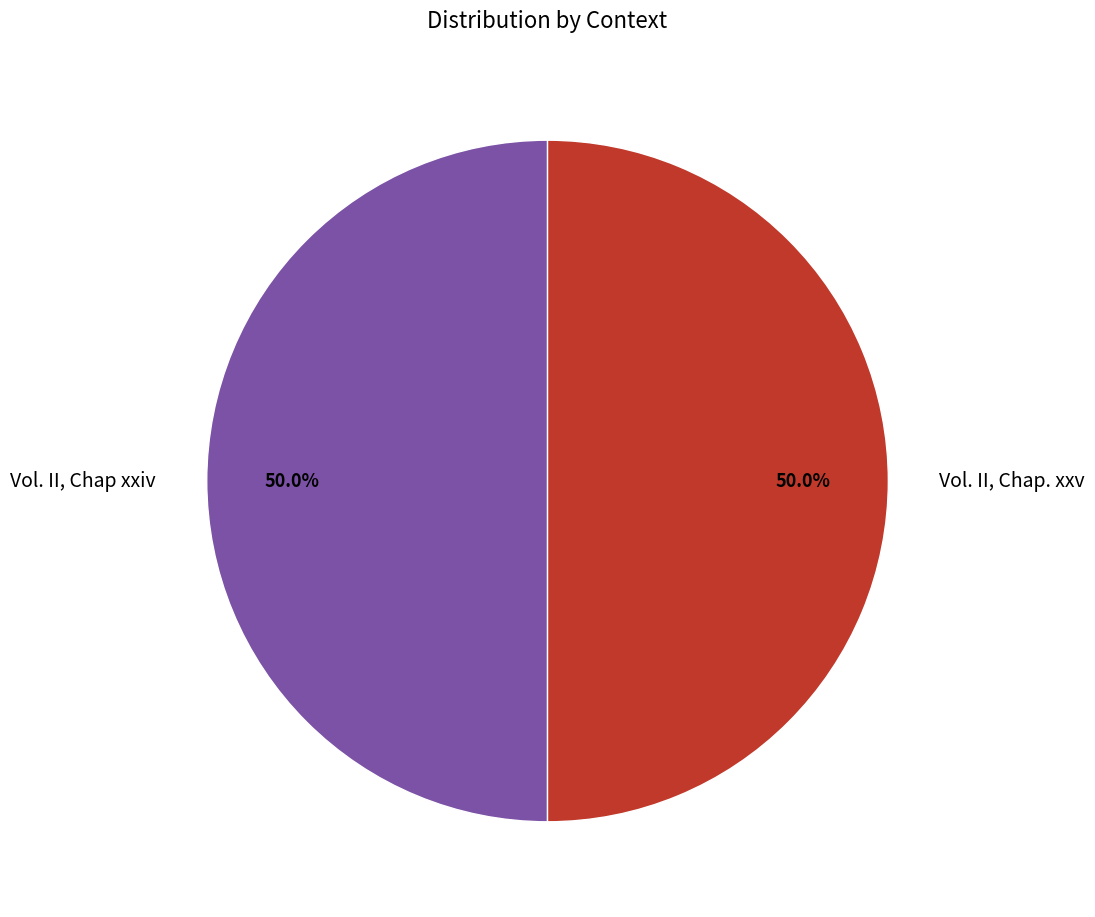

What percentage is the Vol. II, Chap. xxv slice, to the nearest percent?

50%